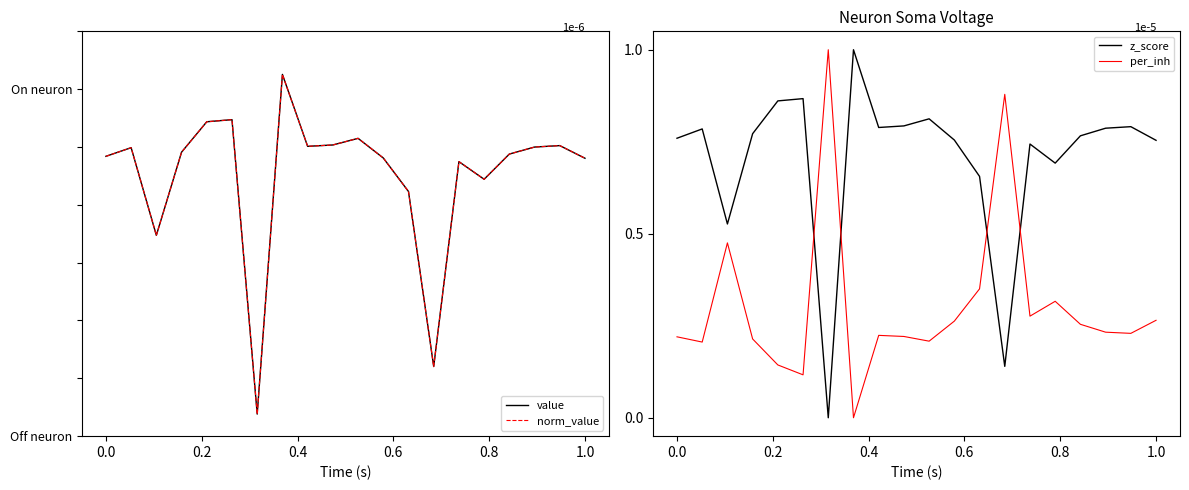

How many intersections are there between per_inh and z_score?

4